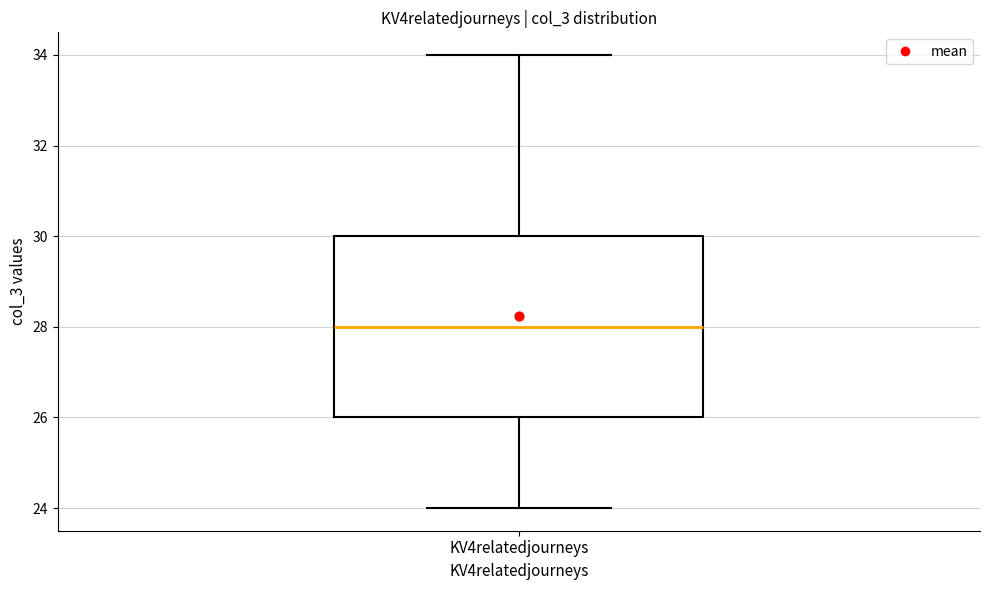

Where does the median line of the box for KV4relatedjourneys sit on the y-axis? The values are not printed on the chart, so give them approximately, as read against the axis.

28